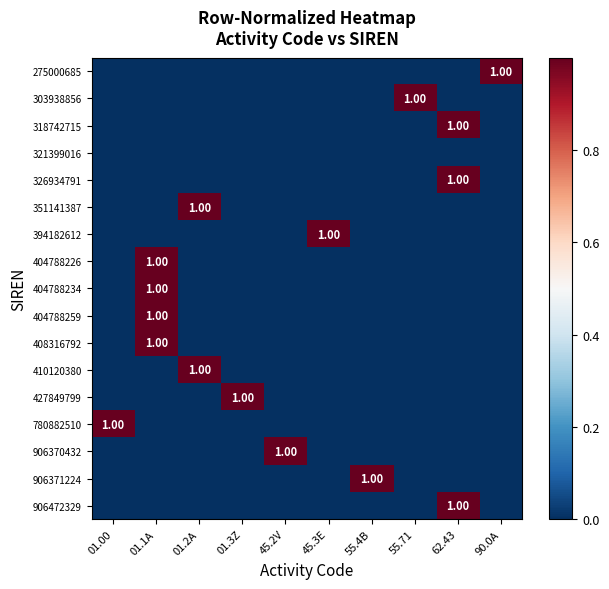

Count the number of data series in this chart.

17